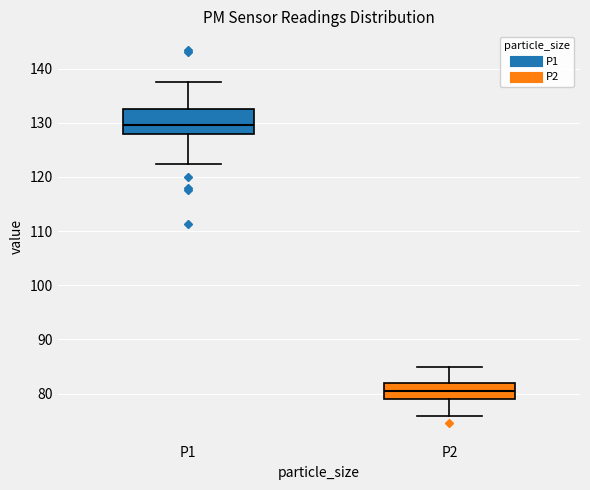

Where does the median line of the box for P1 sit on the y-axis? The values are not printed on the chart, so give them approximately, as read against the axis.

130